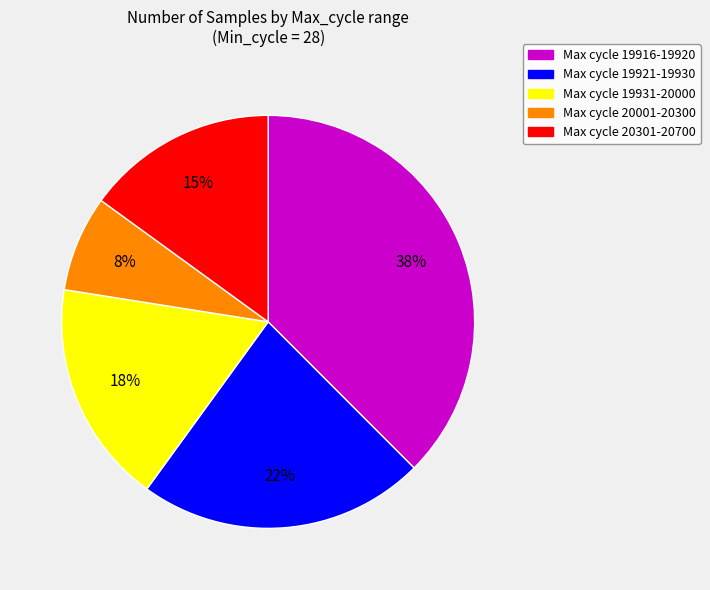

Rank the categories by value from lowest to highest.

Max cycle 20001-20300, Max cycle 20301-20700, Max cycle 19931-20000, Max cycle 19921-19930, Max cycle 19916-19920